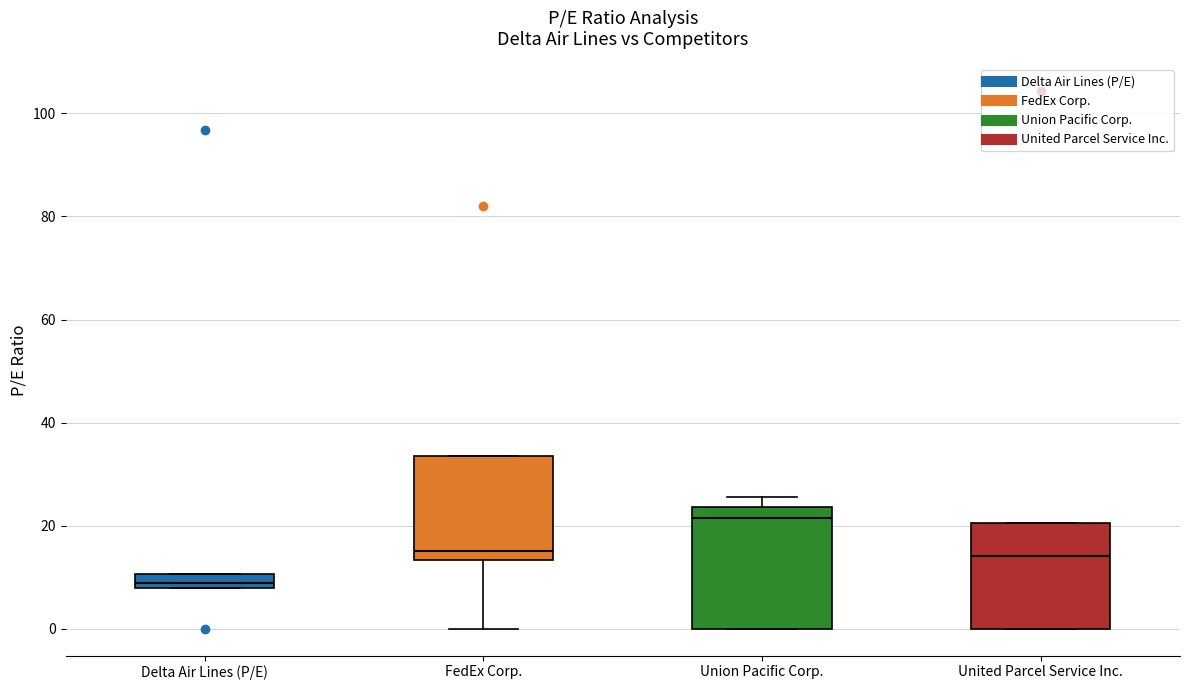

Which box's median line is the lowest?

Delta Air Lines (P/E)